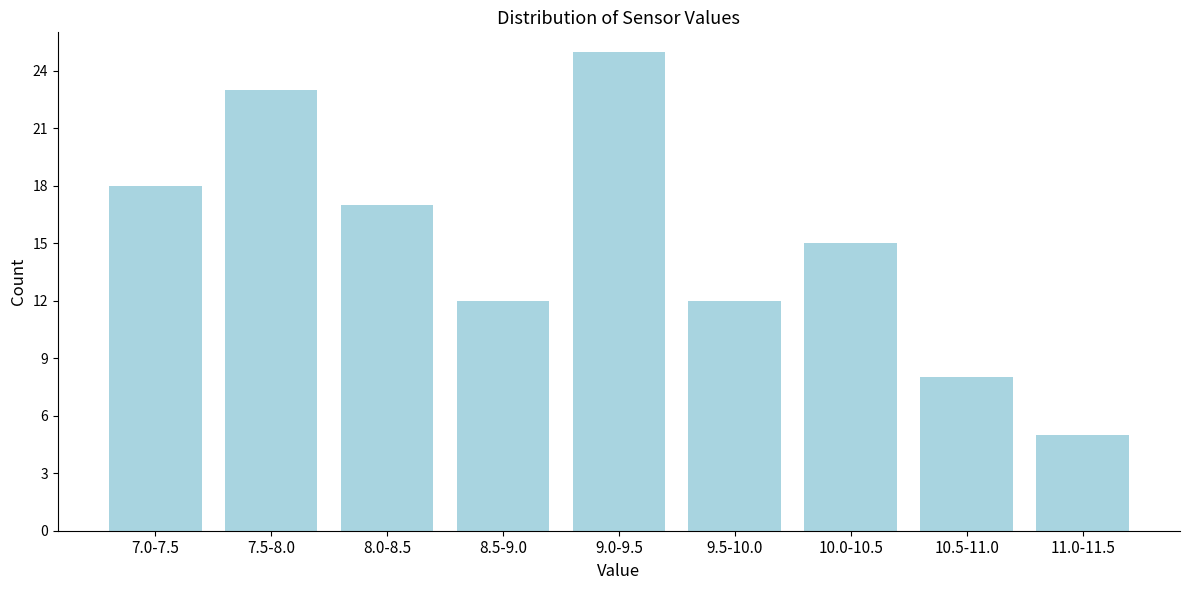

Reading right to left, list all the values displayed in this chart.

5	8	15	12	25	12	17	23	18